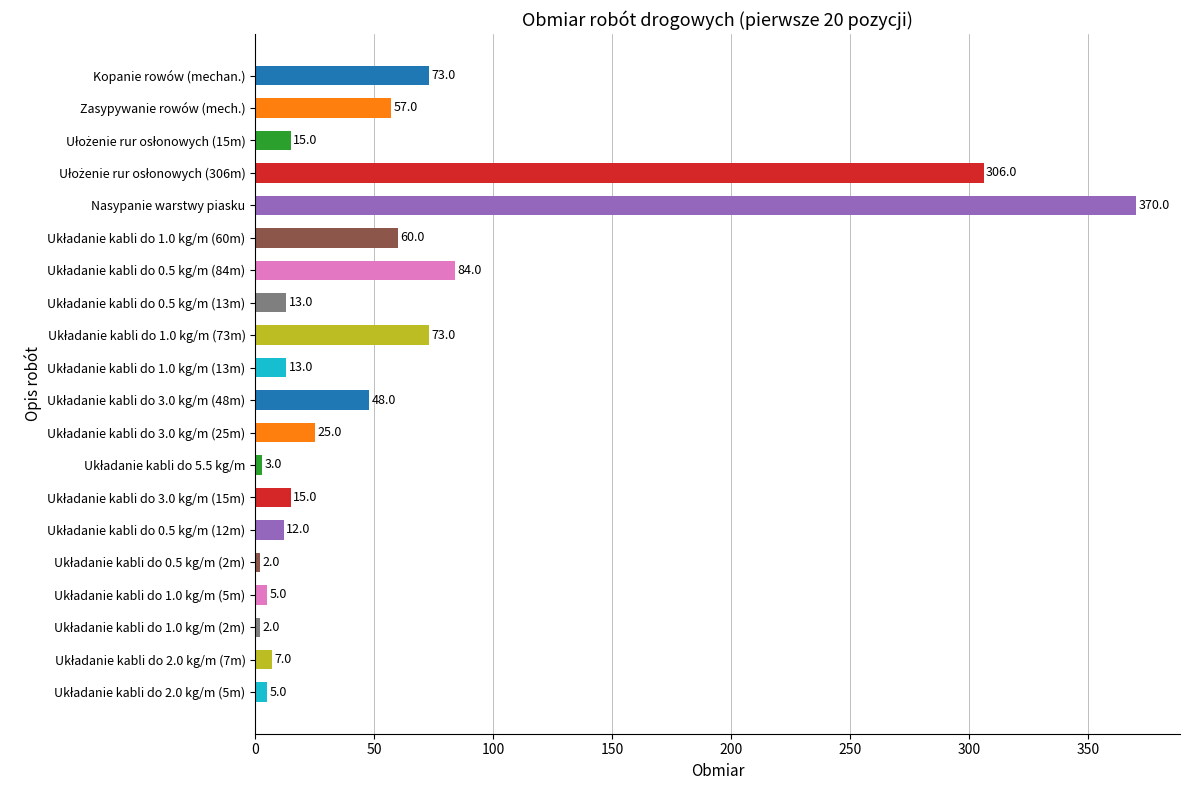

Which has a higher value, Kopanie rowów (mechan.) or Nasypanie warstwy piasku?

Nasypanie warstwy piasku